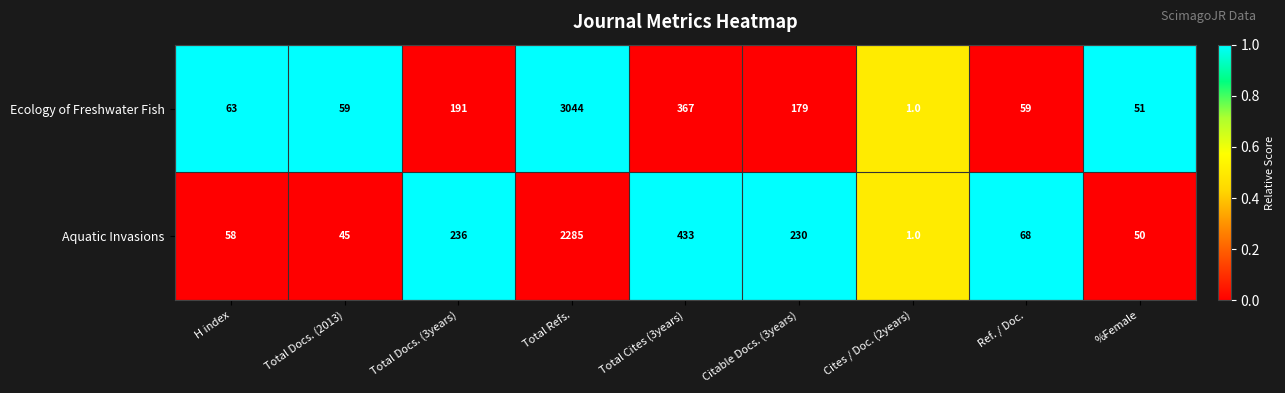

Which series has the largest total across all categories?

Ecology of Freshwater Fish